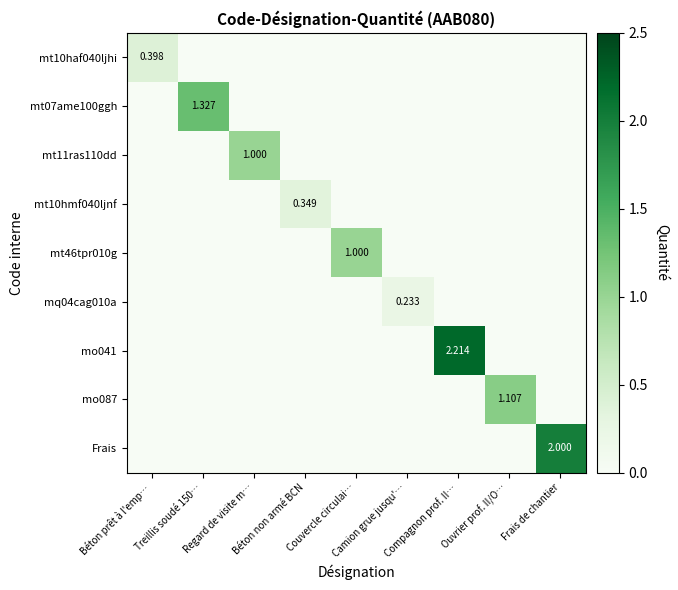

What is the maximum value for mt46tpr010g?

1.0